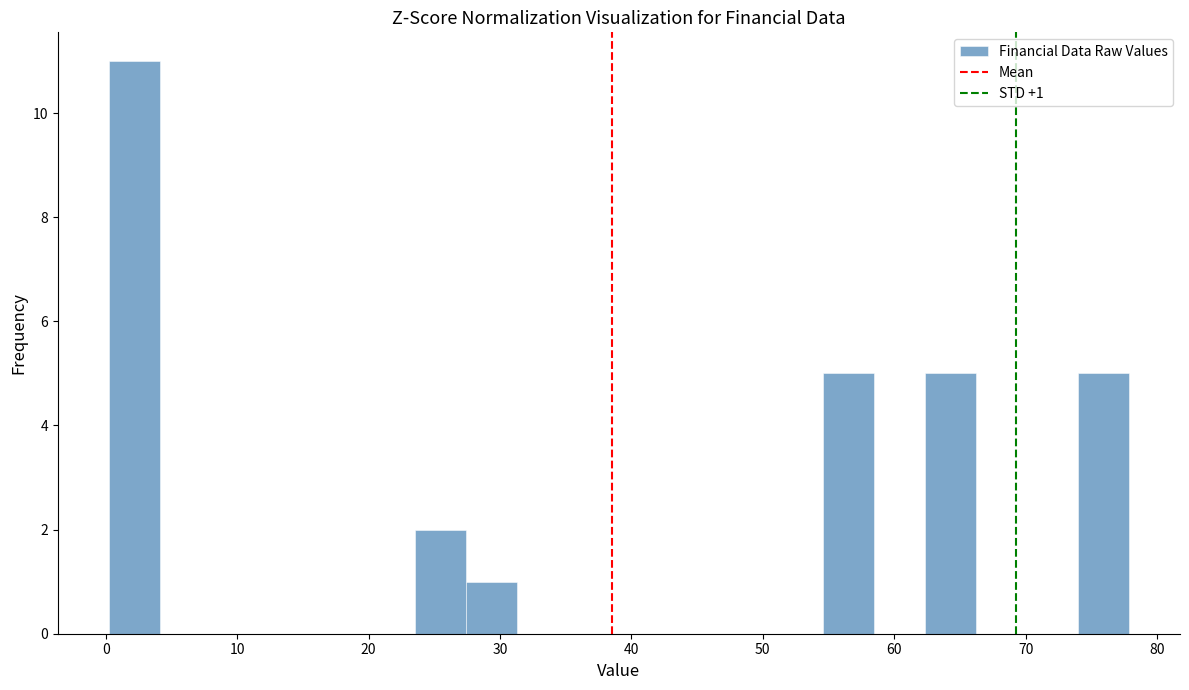

Read against the x-axis, roughly where is the centre of the tallest bar?

2